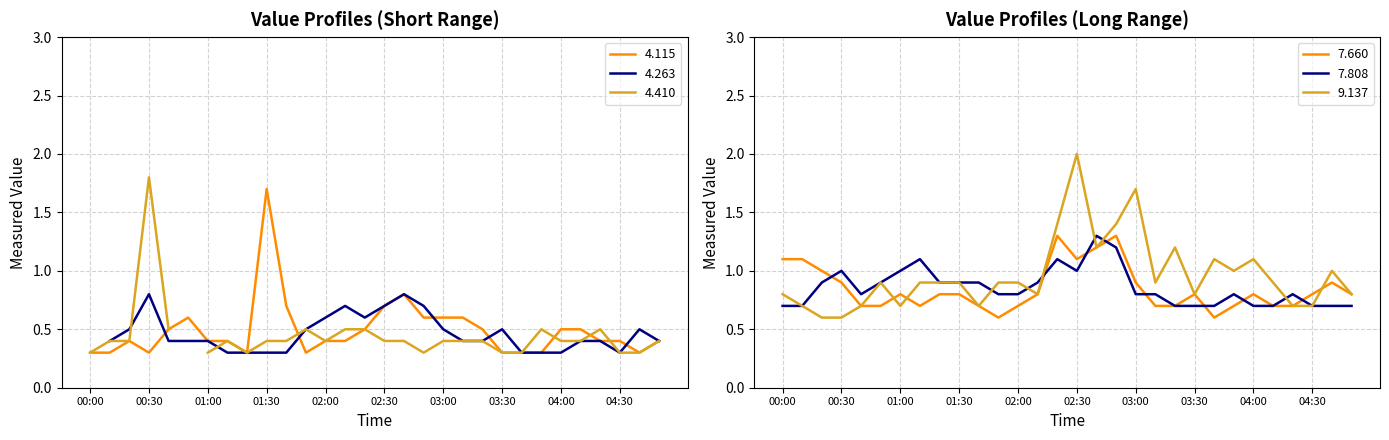

At which label does 9.137 reach its peak?

02:30